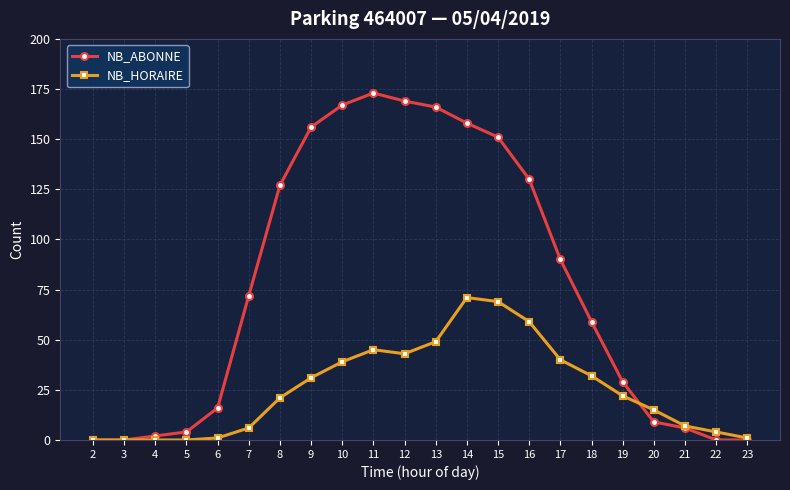

At how many categories does at least one series exceed 38?

12